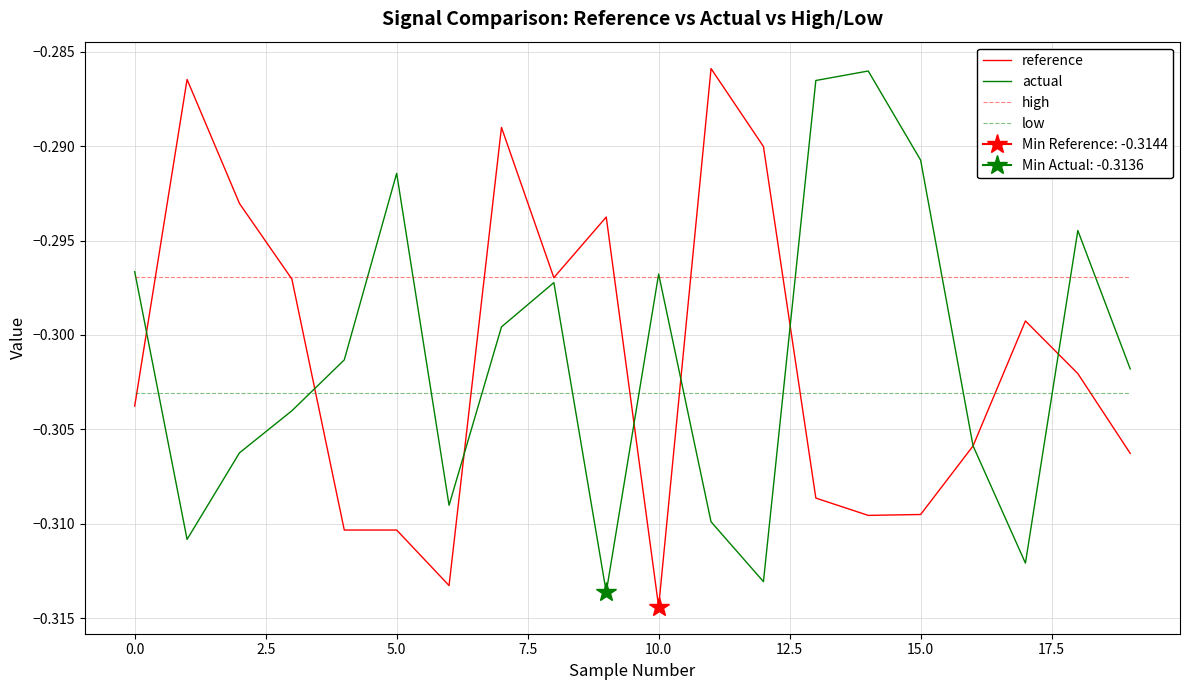

True or false: reference has more than 2 interior local peaks.

True